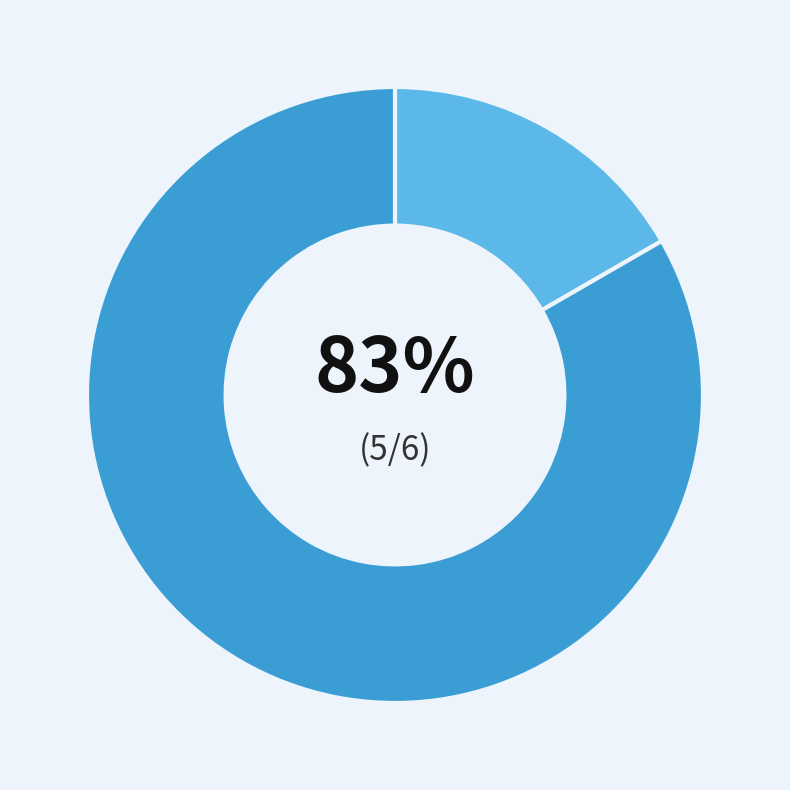

Rank the categories by value from highest to lowest.

Regular, Ticket